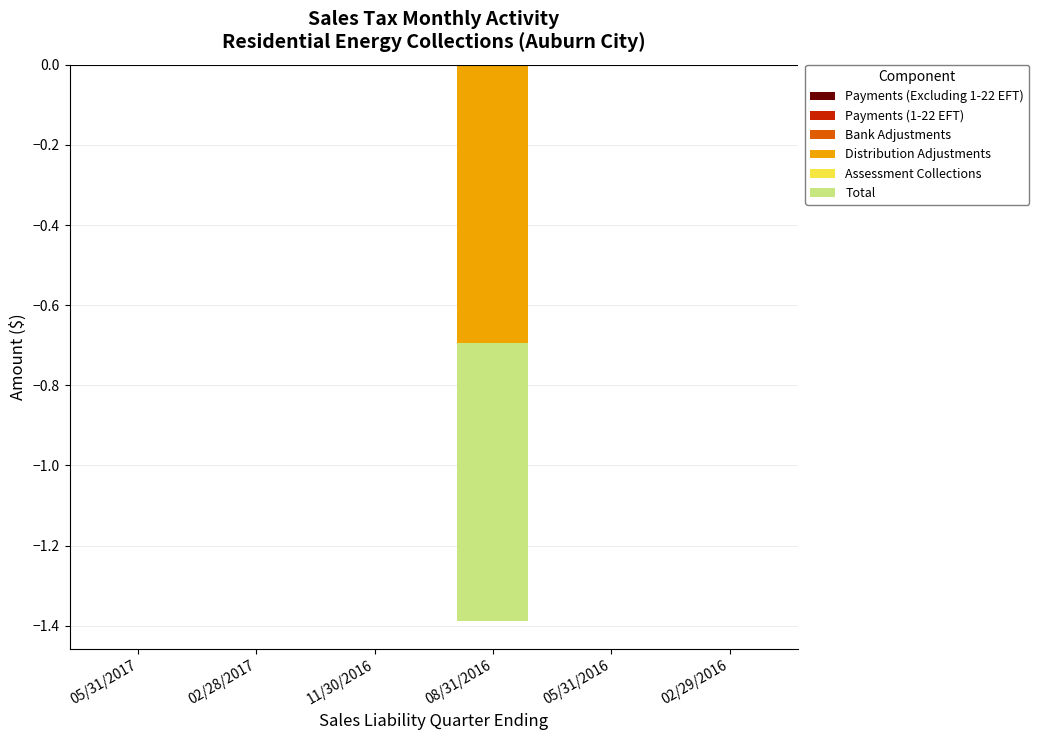

List the series in order of their peak value, highest first.

Payments (Excluding 1-22 EFT), Payments (1-22 EFT), Bank Adjustments, Distribution Adjustments, Assessment Collections, Total